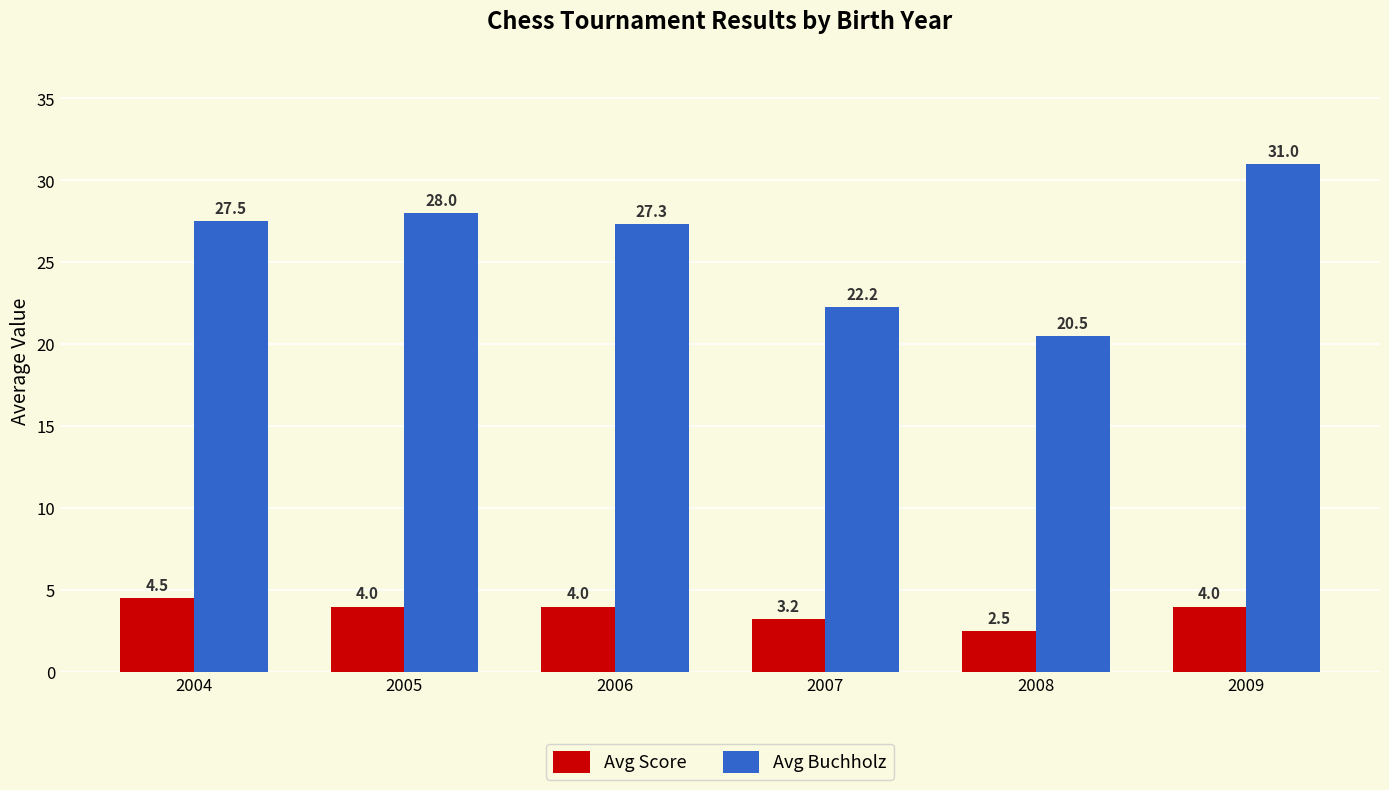

Rank the series by their maximum value, from lowest to highest.

Avg Score, Avg Buchholz